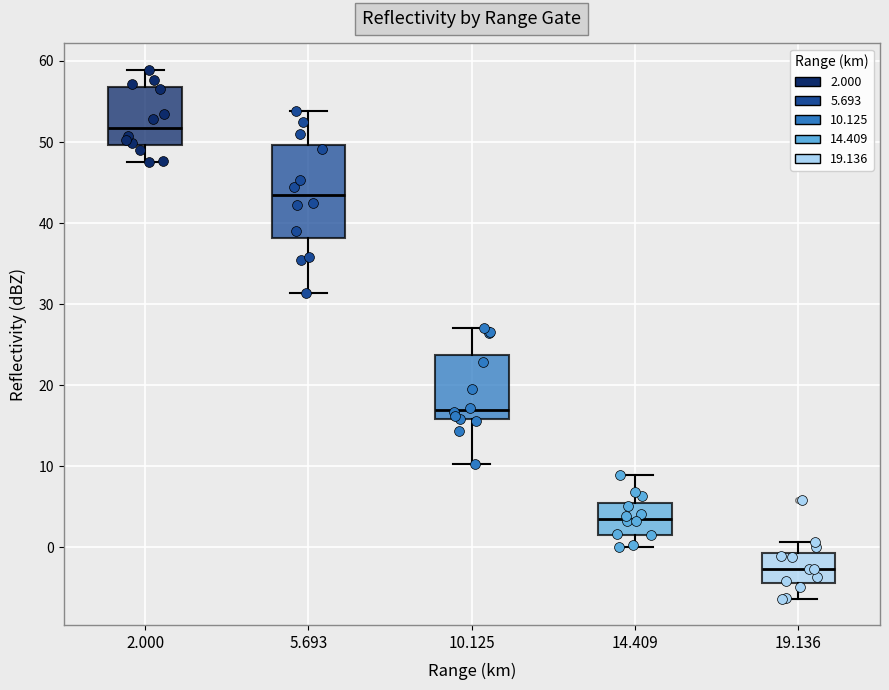

Reading left to right, read every box against the y-axis: the position of its median line, the range the box covers, and the ends of its whiskers. The values are not printed on the chart, so give them approximately, as read against the axis.

2.000: median 52, box 50 to 57, whiskers 48 to 59
5.693: median 43, box 38 to 50, whiskers 31 to 54
10.125: median 17, box 16 to 24, whiskers 10 to 27
14.409: median 4, box 2 to 5, whiskers 0 to 9
19.136: median -3, box -4 to -1, whiskers -6 to 1